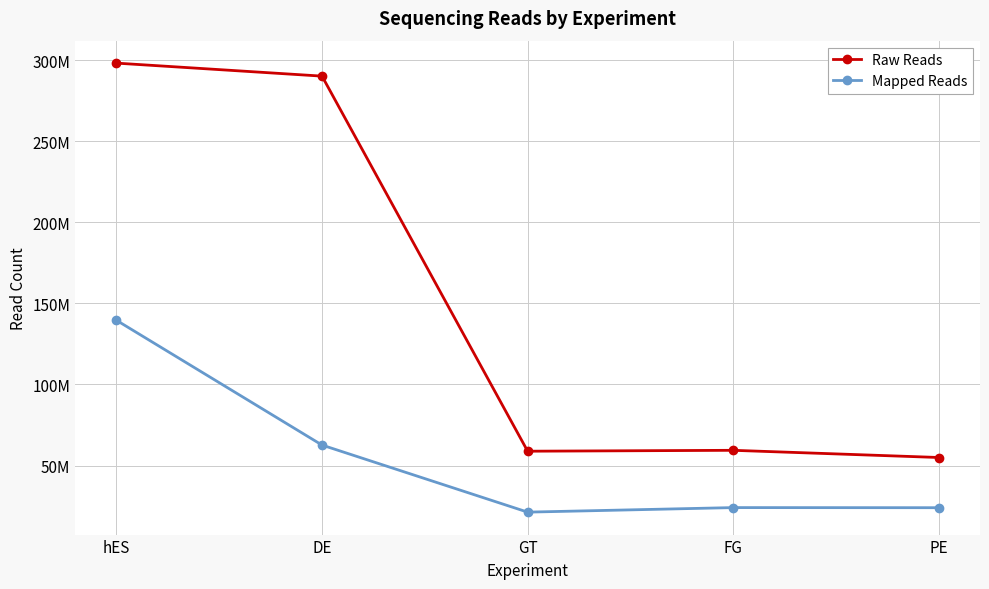

What is the spread (max minus min) of values at PE?

30951534